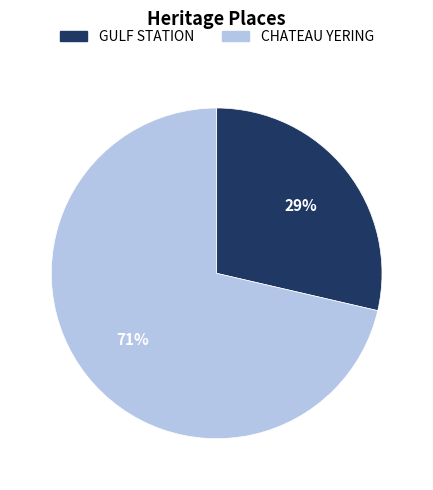

What is the ratio of the value at GULF STATION to the value at CHATEAU YERING?

0.4